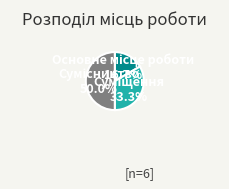

How many segments does this pie chart have?

3